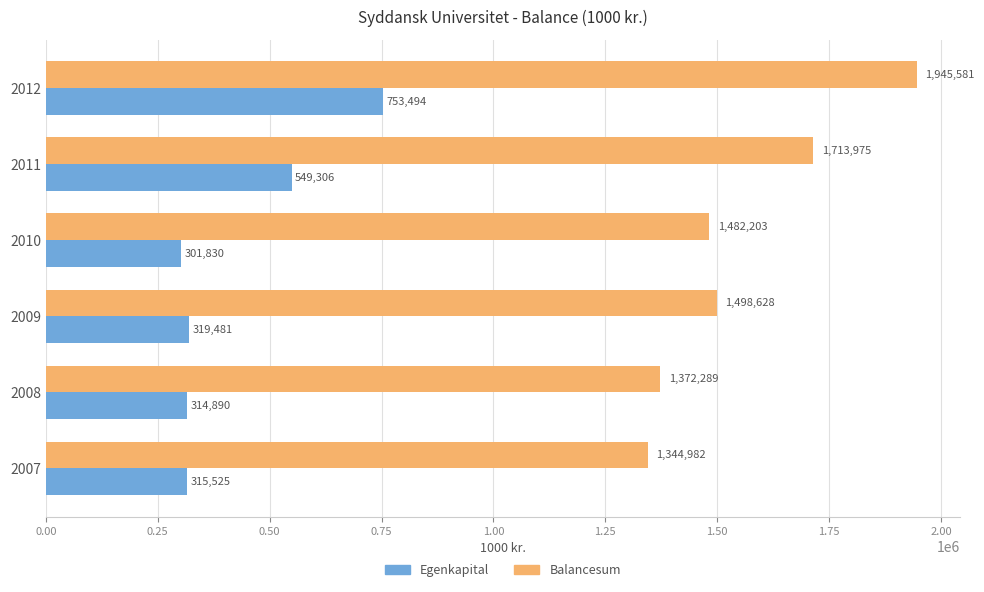

What is the difference between the Balancesum values at 2007 and 2008?

27307